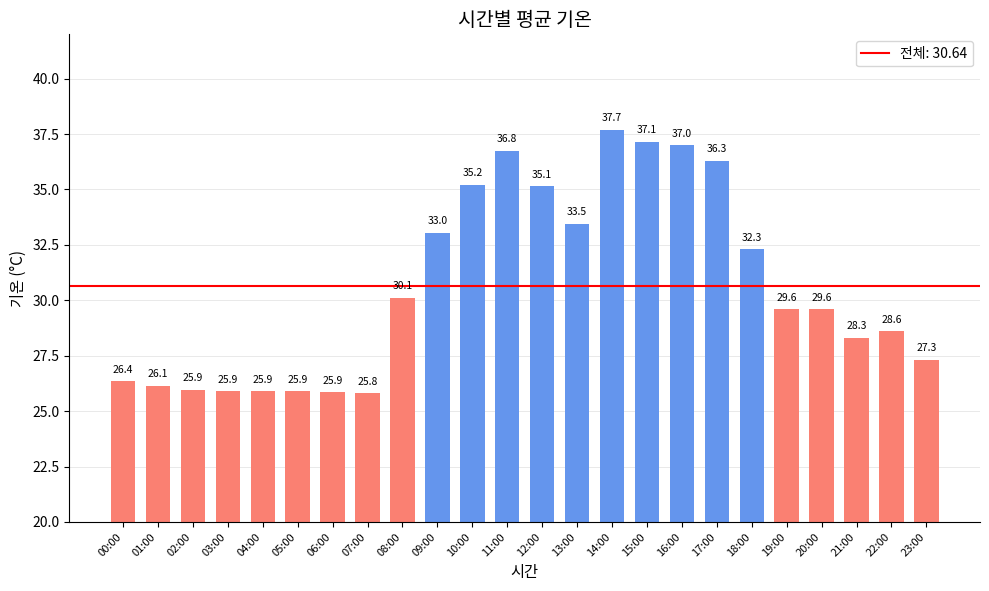

Approximately how many times larger is the value at 21:00 compared to 01:00?

1.1